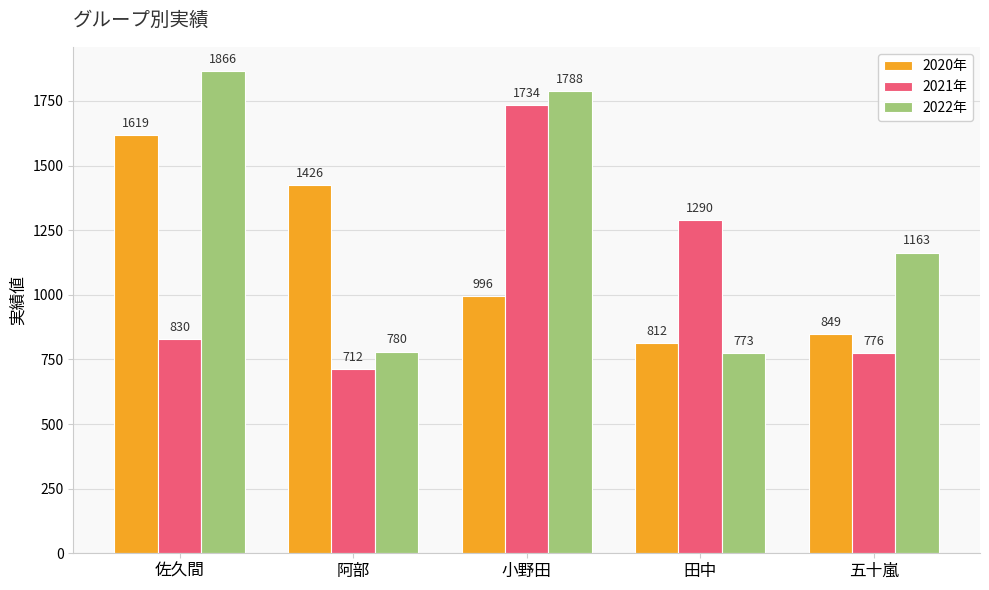

How many groups of bars are there?

5